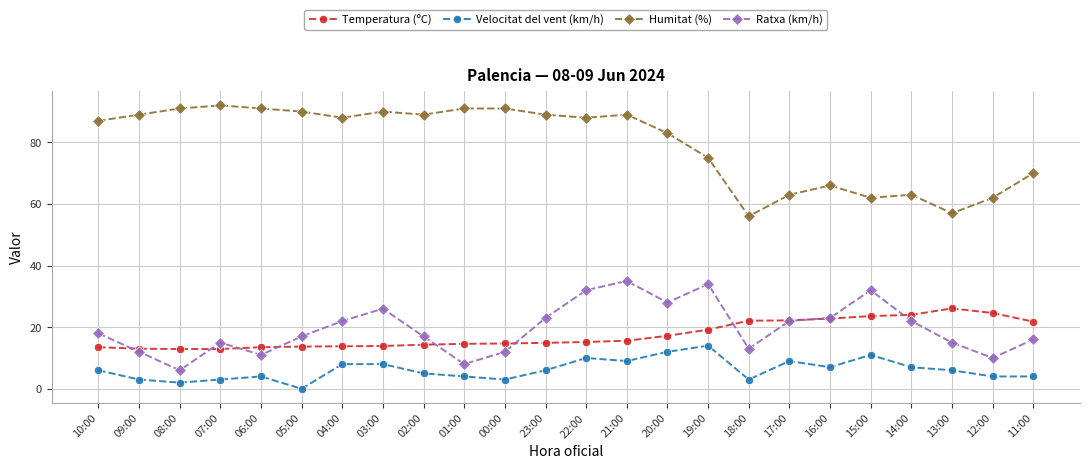

Does the chart have visible grid lines?

Yes